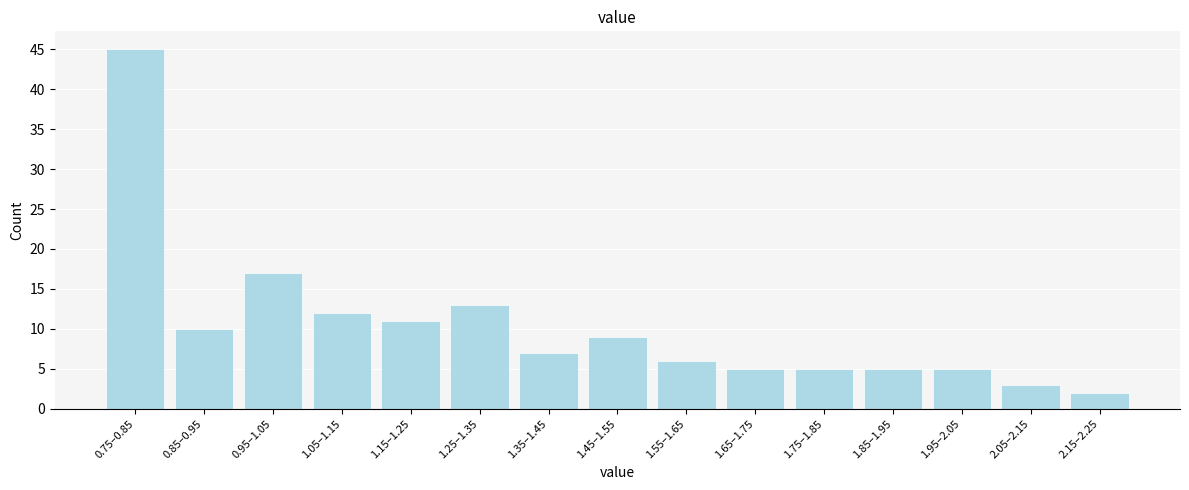

Reading left to right, extract all data points from this chart.

0.75–0.85=45	0.85–0.95=10	0.95–1.05=17	1.05–1.15=12	1.15–1.25=11	1.25–1.35=13	1.35–1.45=7	1.45–1.55=9	1.55–1.65=6	1.65–1.75=5	1.75–1.85=5	1.85–1.95=5	1.95–2.05=5	2.05–2.15=3	2.15–2.25=2